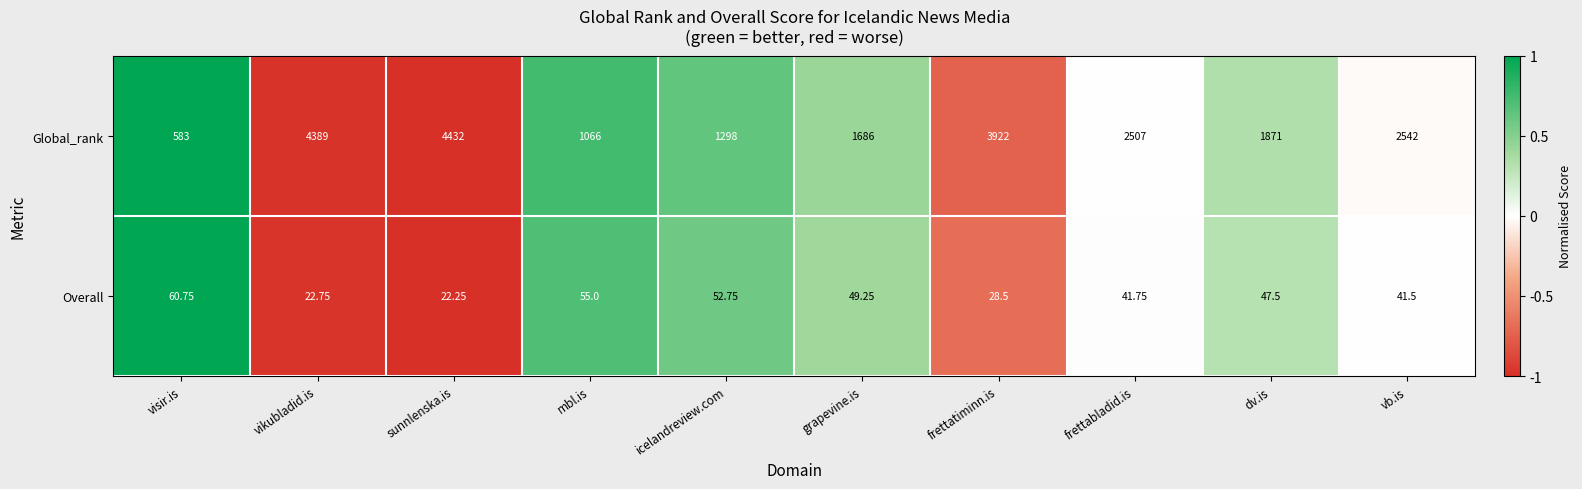

Which series changed the most between grapevine.is and frettatiminn.is?

Global_rank